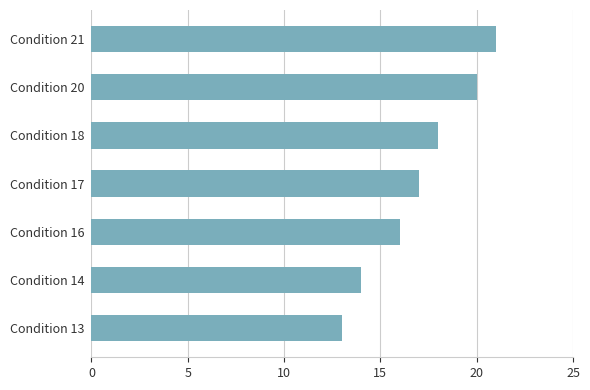

Reading top to bottom, list all the values displayed in this chart.

Condition 21=21	Condition 20=20	Condition 18=18	Condition 17=17	Condition 16=16	Condition 14=14	Condition 13=13